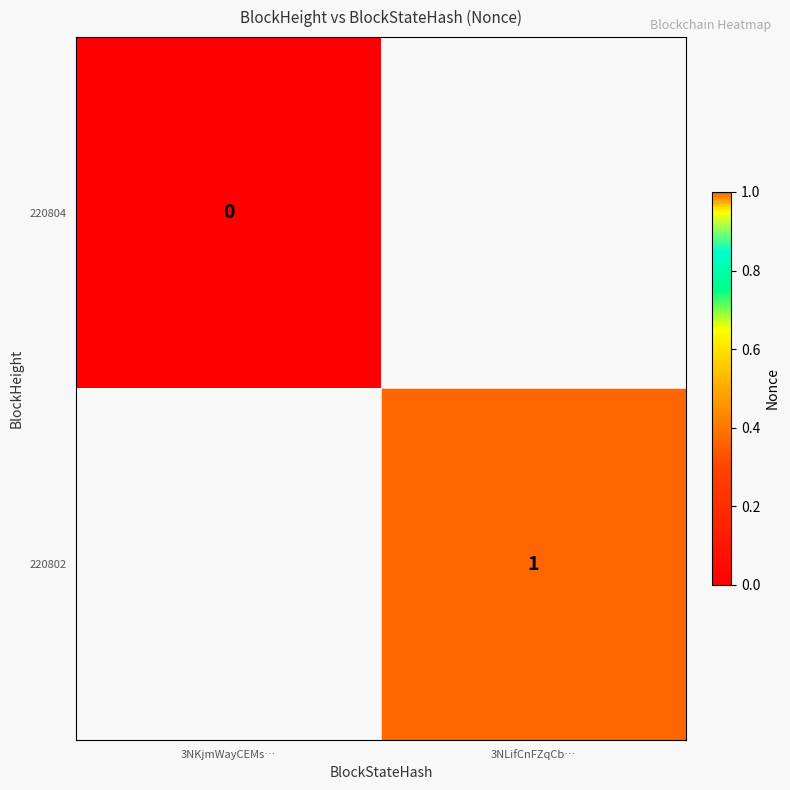

Is the value of 220804 at 3NKjmWayCEMs… greater than the value of 220802 at 3NLifCnFZqCb…?

No